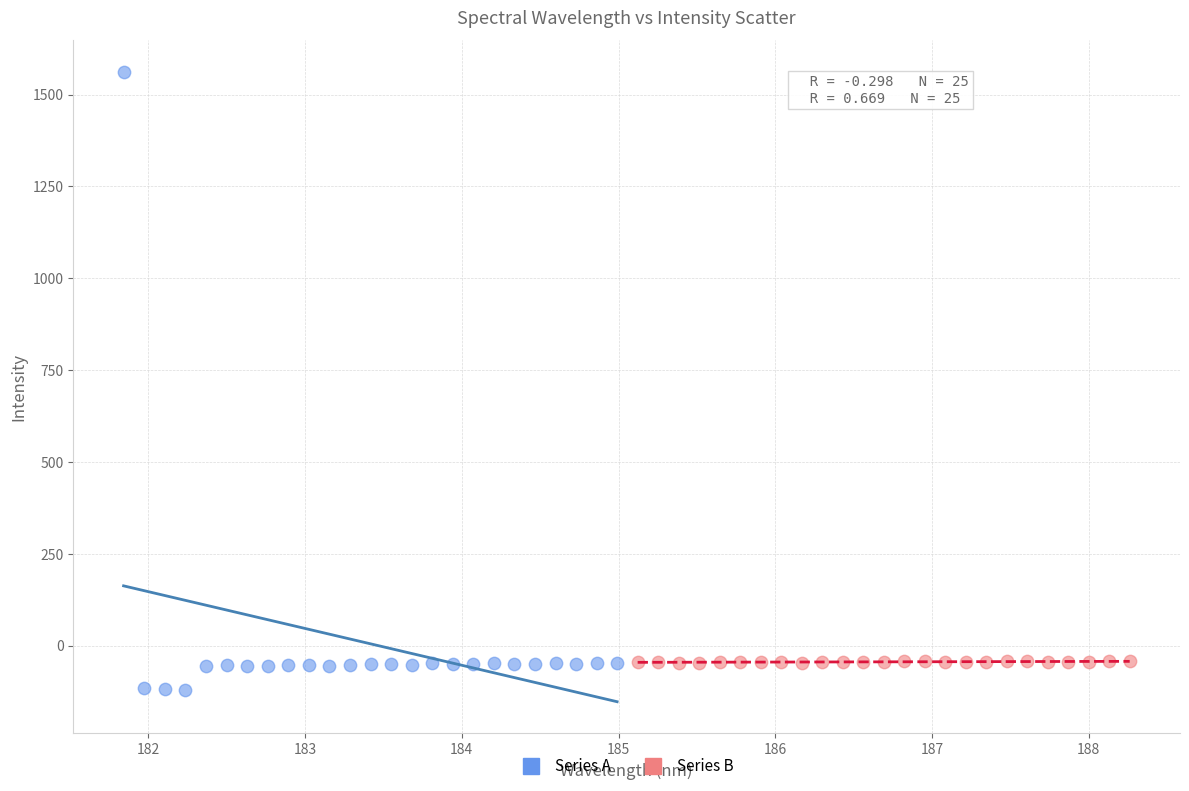

Which series contains the highest Y value?

Series A